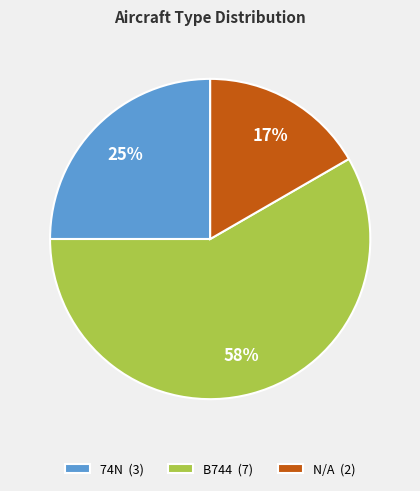

True or false: B744 accounts for 48% of the total.

False